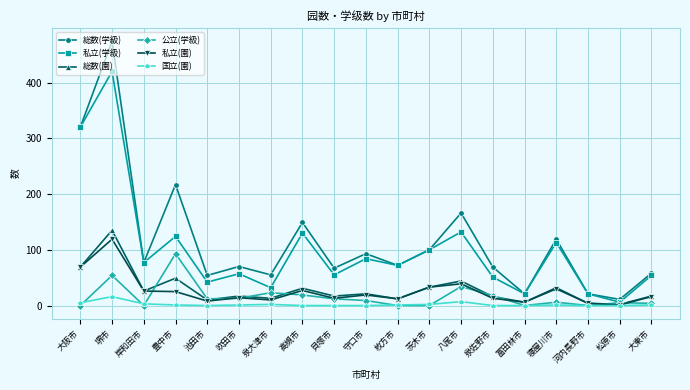

True or false: 総数(学級) and 国立(園) cross at least once.

False